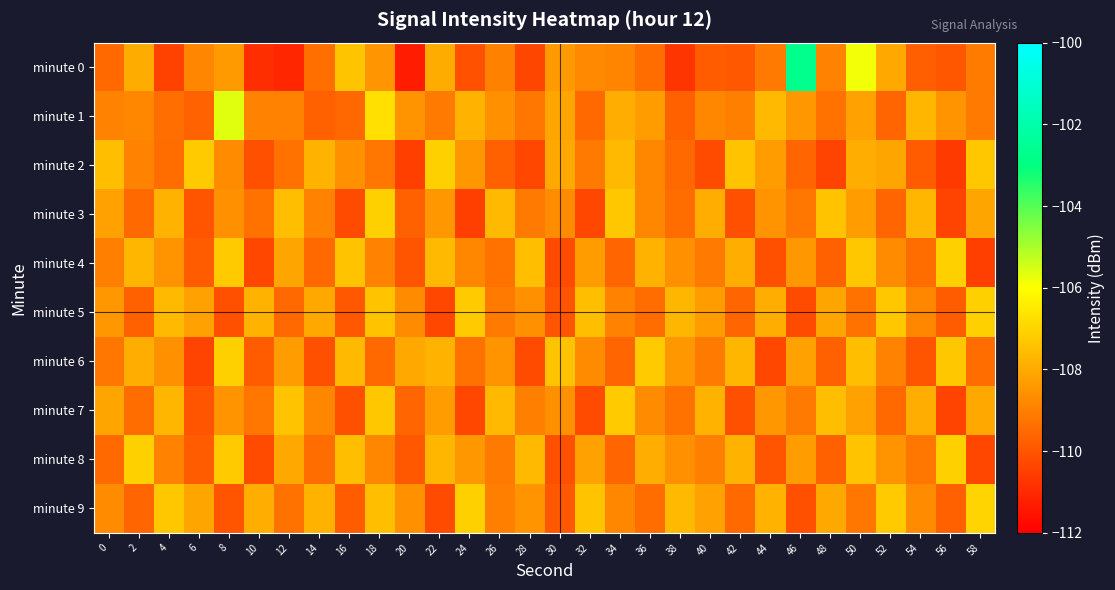

What is the maximum value shown in the chart?

-102.7